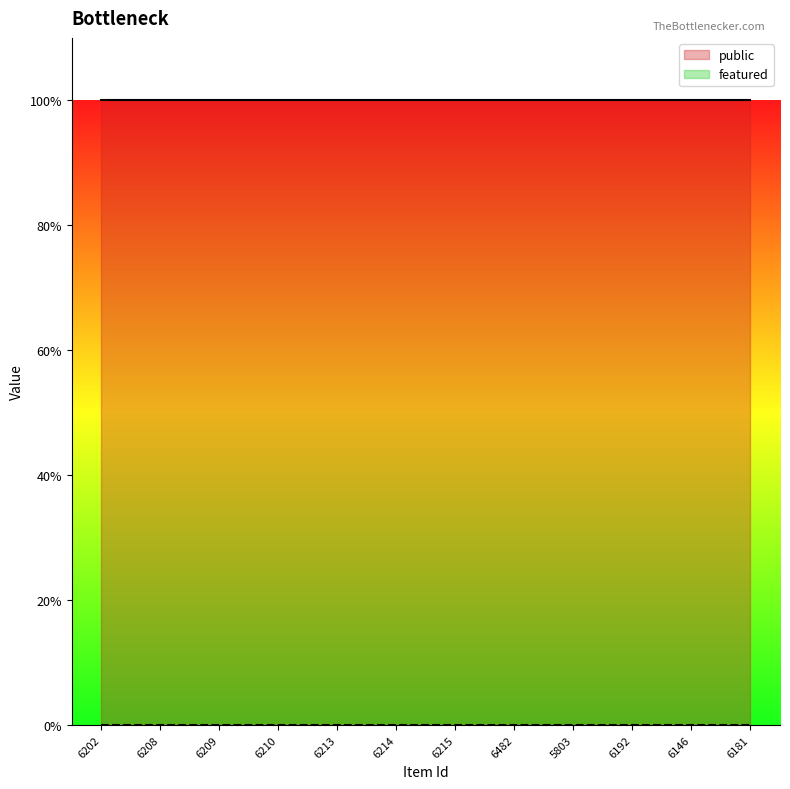

How many series are shown in this chart?

2